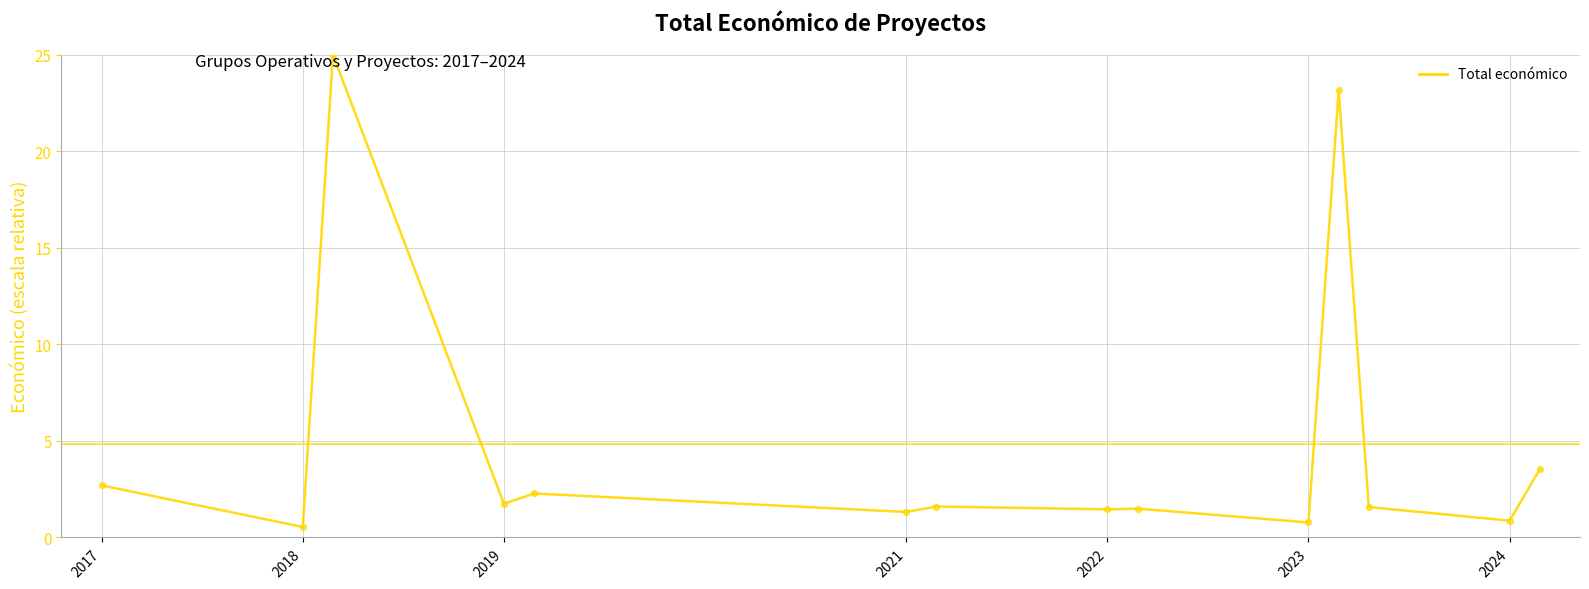

What is the greatest value displayed?

25.0